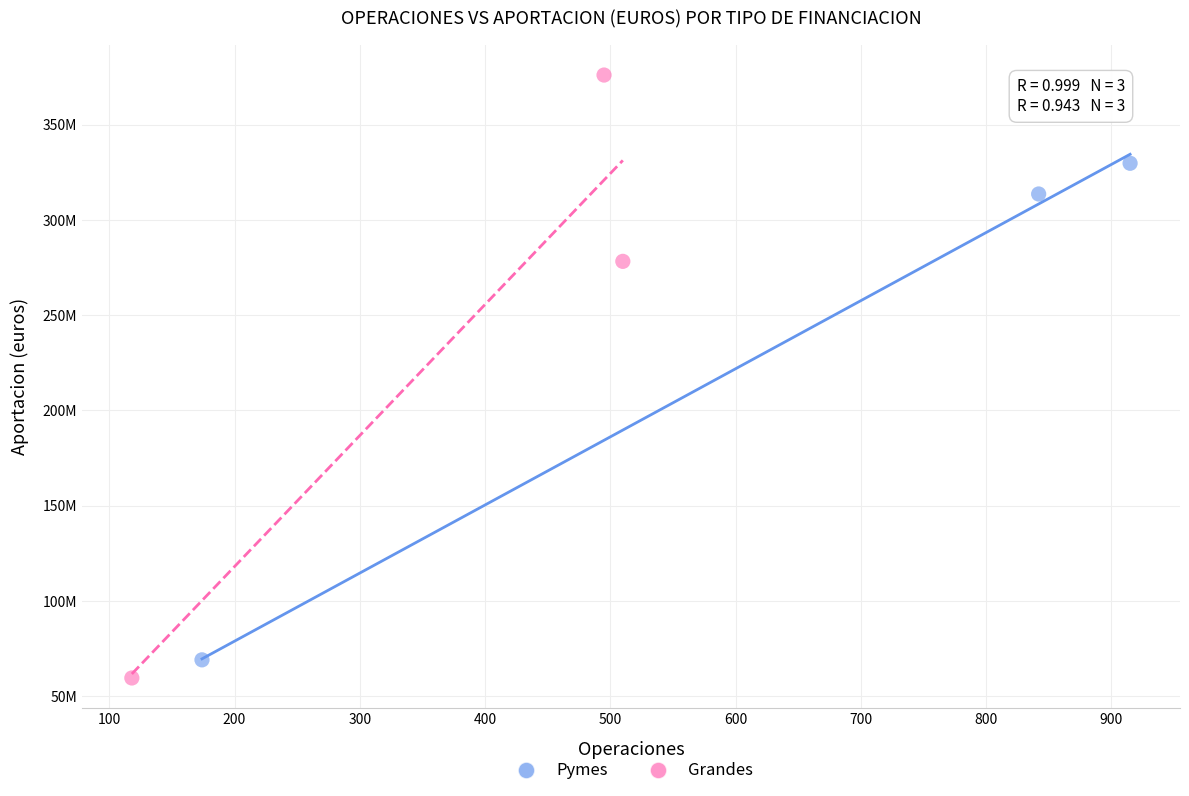

What are all the series names shown in the legend?

Pymes, Grandes